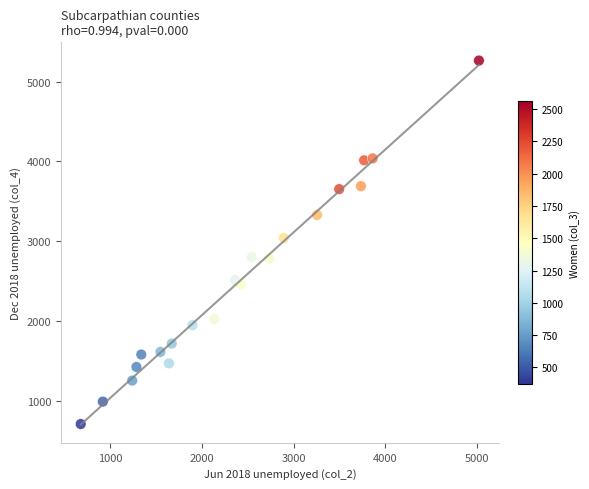

What is the range of X values (max minus min)?

4340